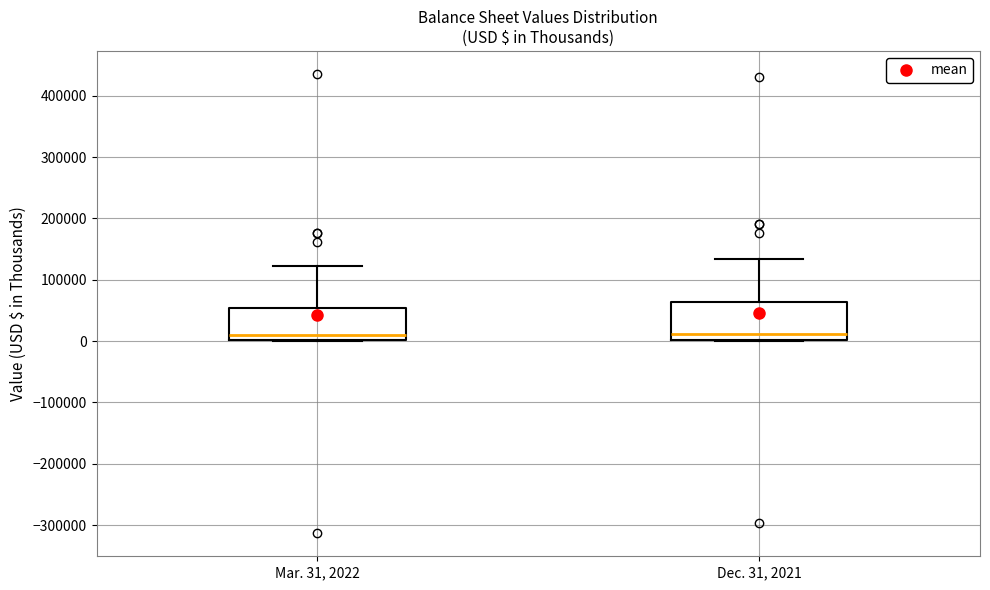

Reading left to right, read every box against the y-axis: the position of its median line, the range the box covers, and the ends of its whiskers. The values are not printed on the chart, so give them approximately, as read against the axis.

Mar. 31, 2022: median 10000, box 0 to 50000, whiskers 0 to 120000
Dec. 31, 2021: median 10000, box 0 to 60000, whiskers 0 to 130000